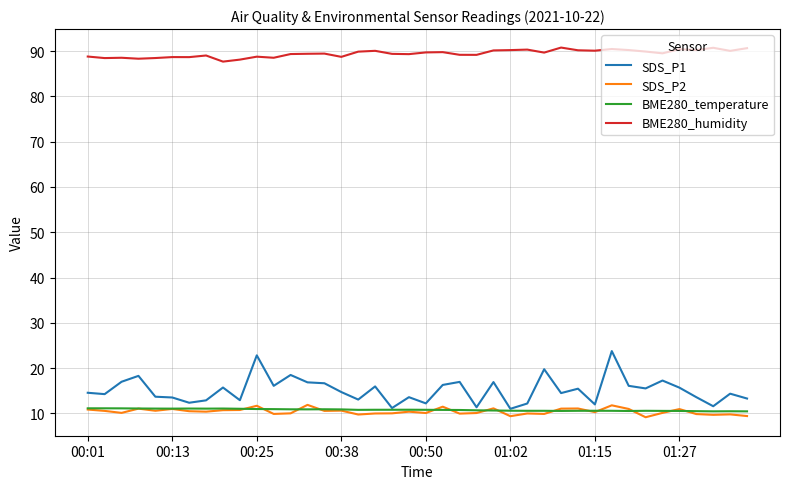

True or false: BME280_humidity and SDS_P1 cross at least once.

False